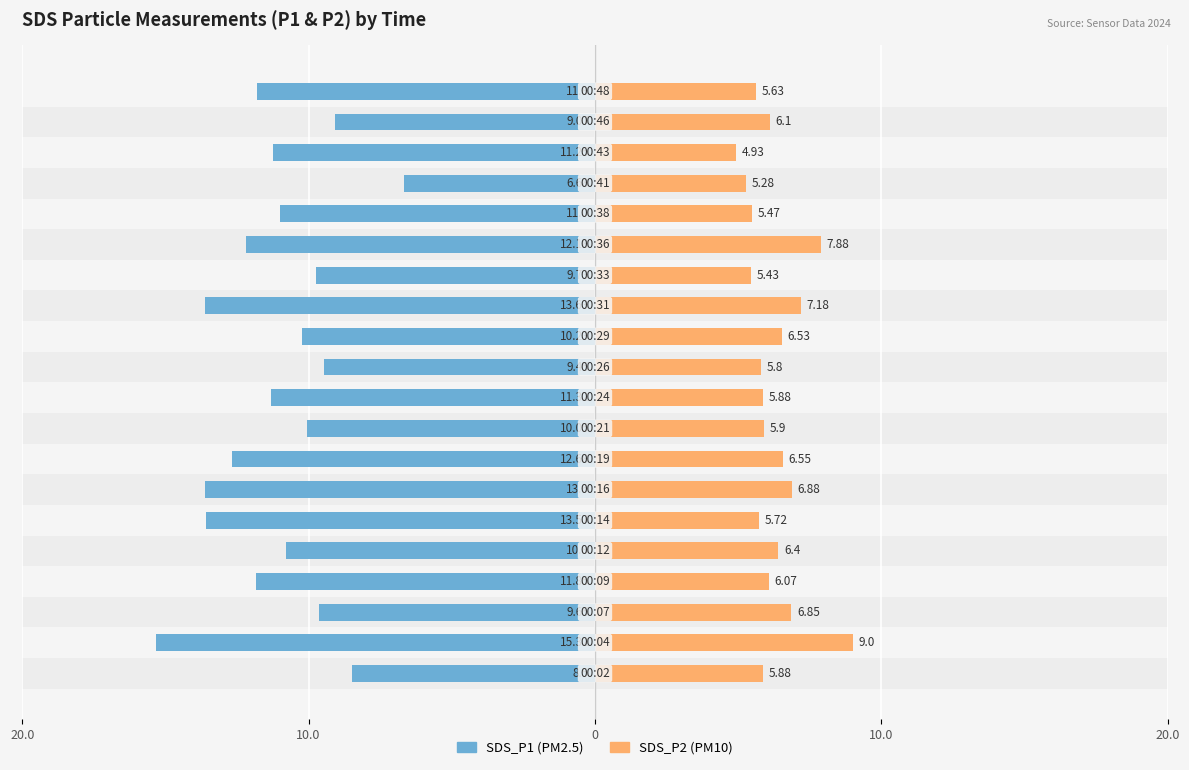

What is the difference between the SDS_P1 values at 5 and 9?

2.2